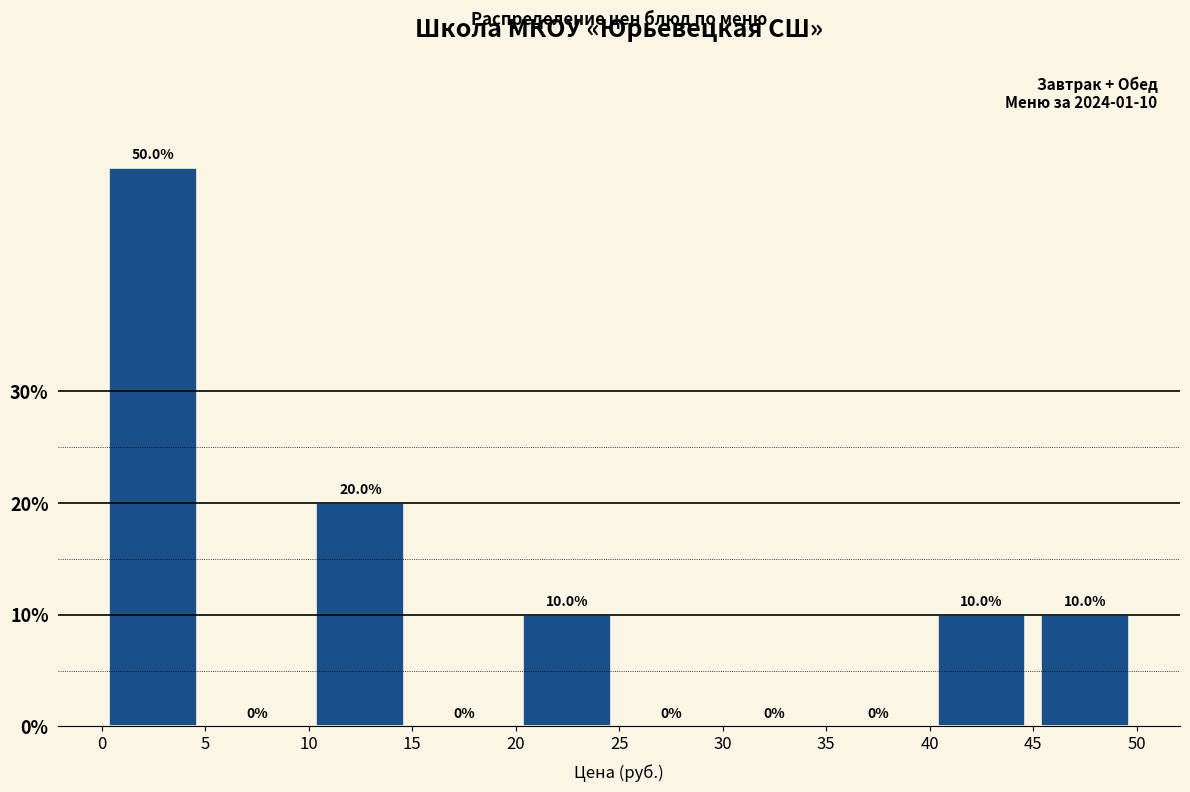

Reading left to right, transcribe this chart: for each bar, give the range it covers on the x-axis and its height.

0 to 5: 50.0
5 to 10: 0.0
10 to 15: 20.0
15 to 20: 0.0
20 to 25: 10.0
25 to 30: 0.0
30 to 35: 0.0
35 to 40: 0.0
40 to 45: 10.0
45 to 50: 10.0